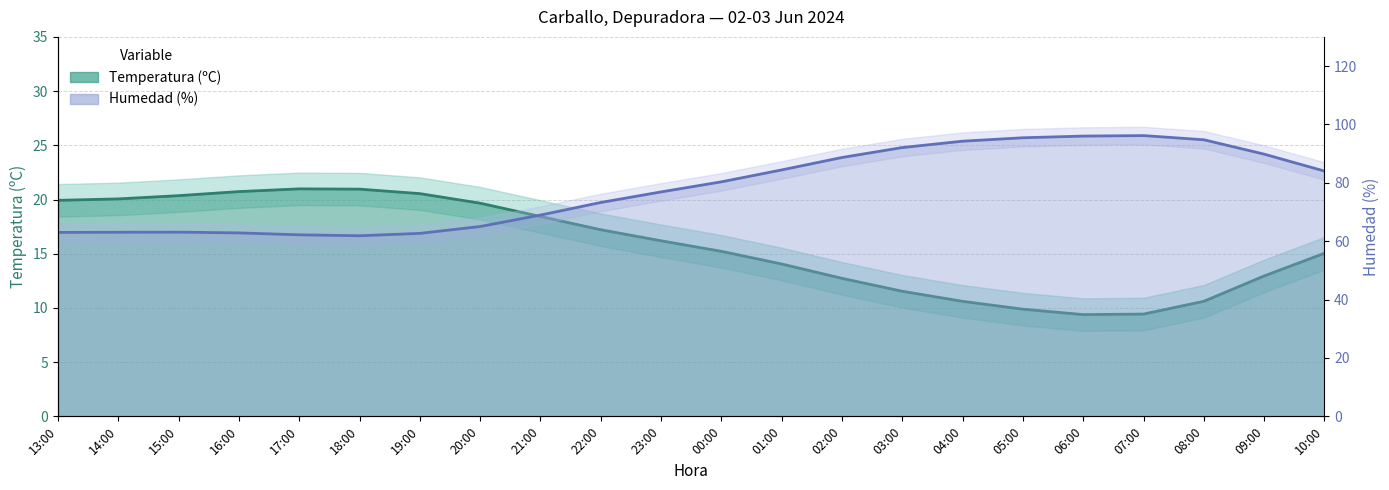

How many values exceed 16?

11